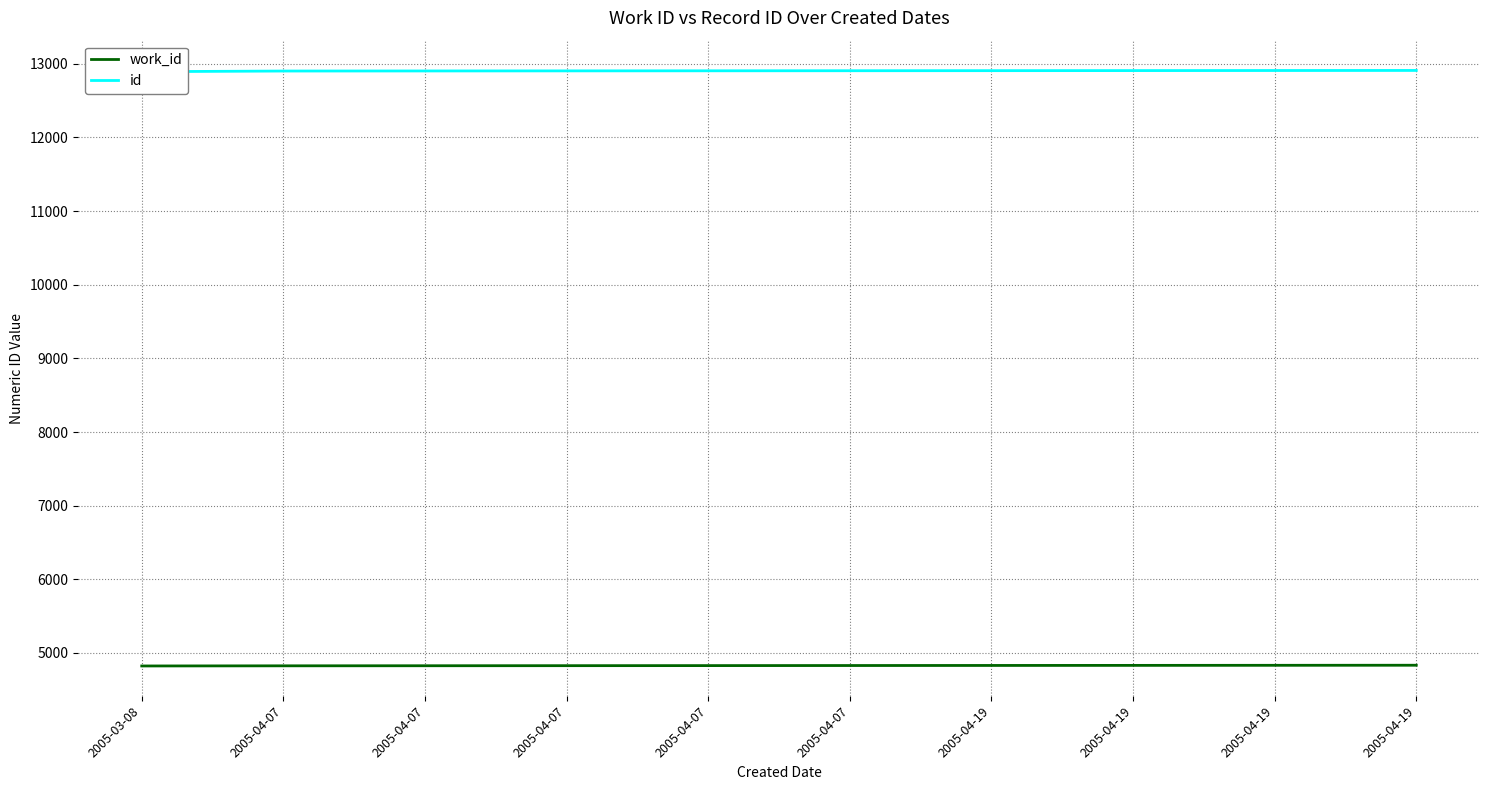

What is the sum of the work_id values at 2005-03-08 and 2005-04-19?

9656